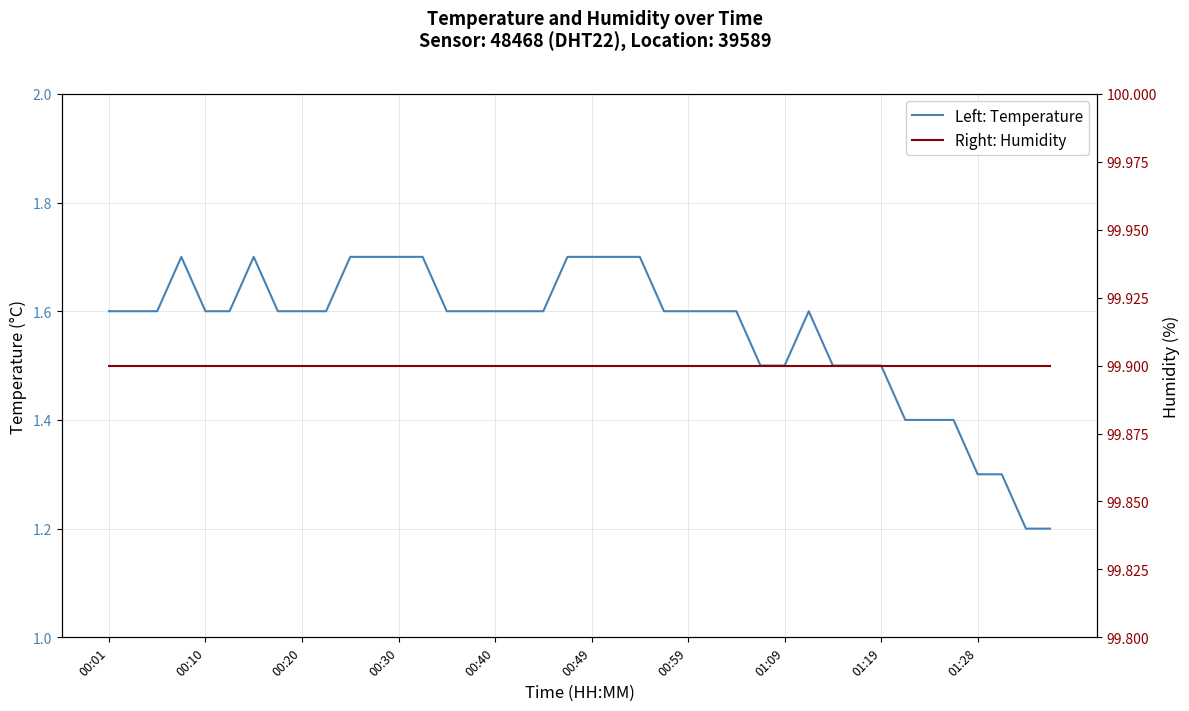

What is the maximum value for Left: Temperature?

1.7